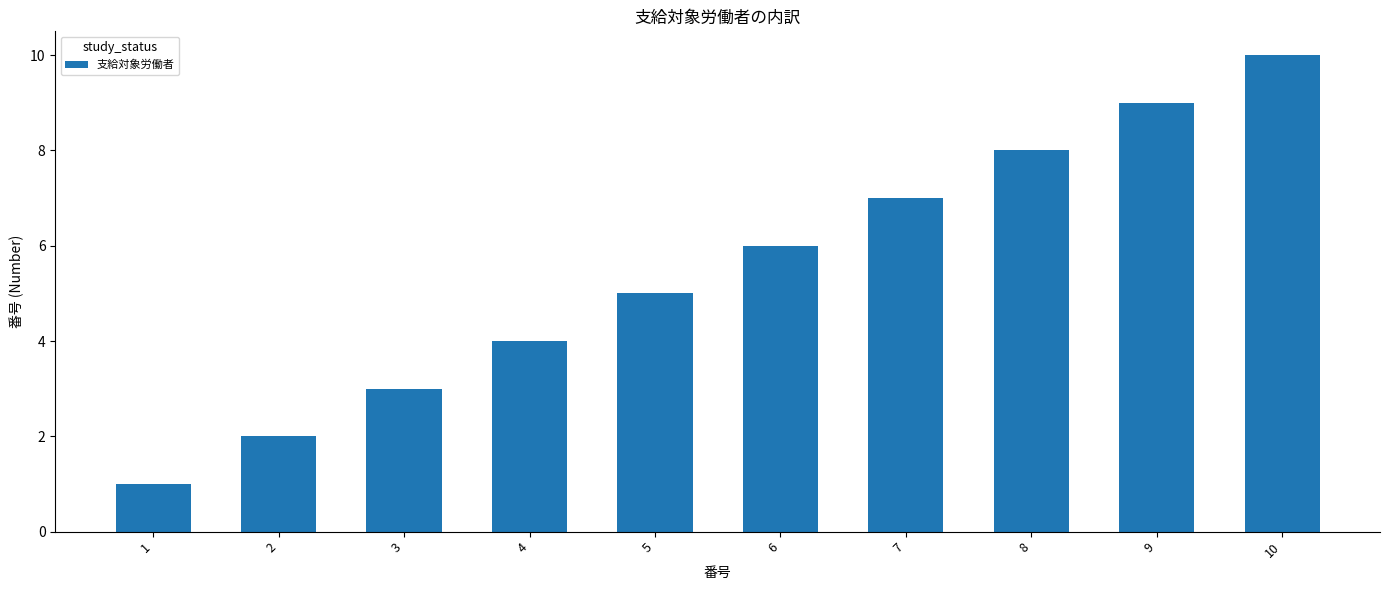

What is the value of the 2nd bar from the left?

2